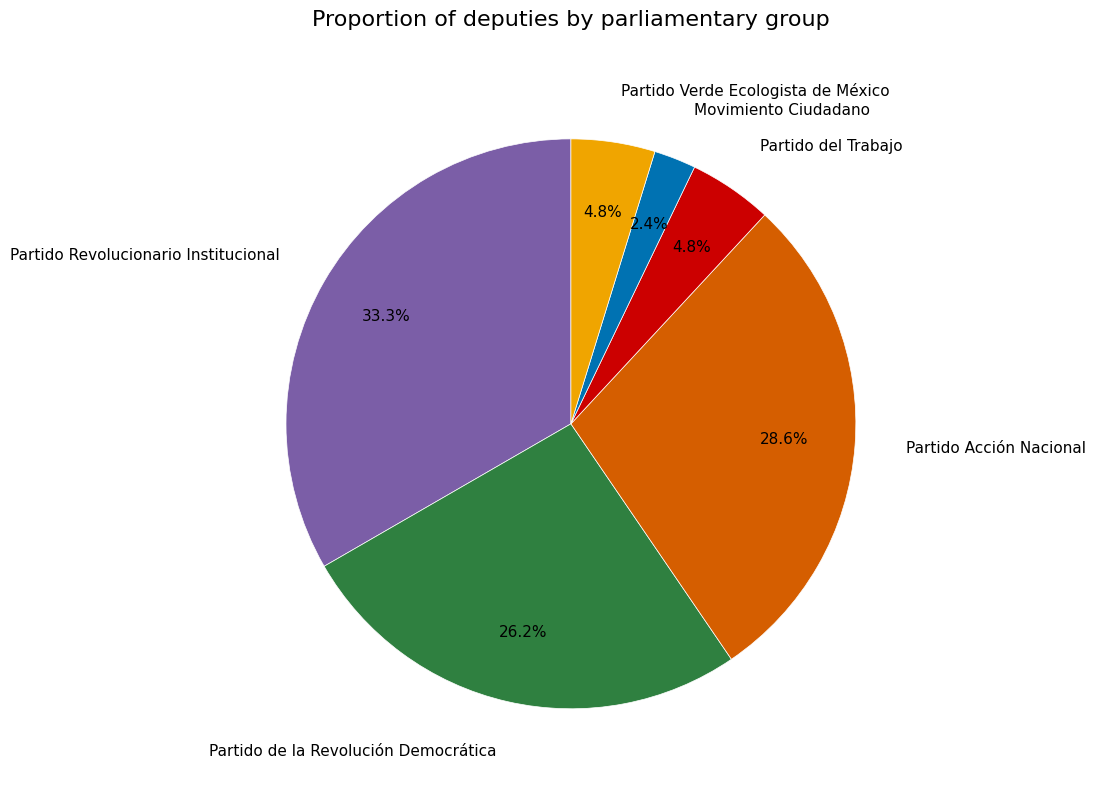

To the nearest percent, what percentage of the pie is Partido Verde Ecologista de México?

5%